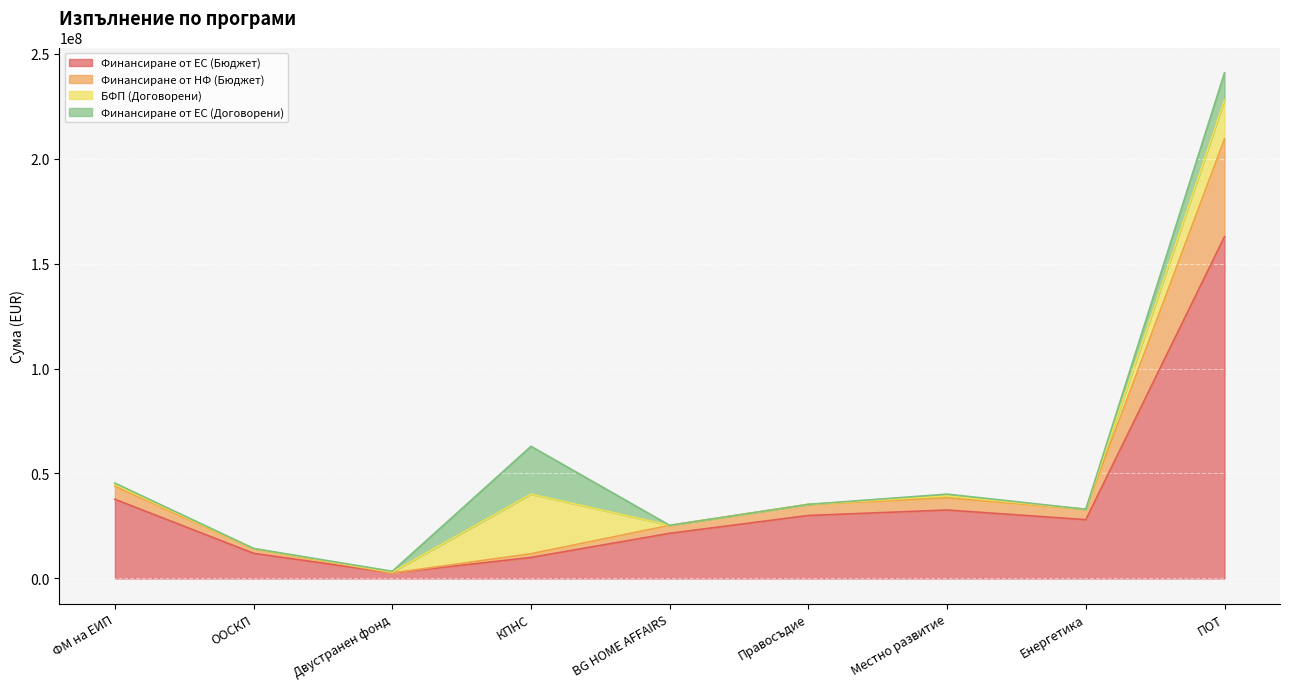

At which category does the chart reach its peak across all series?

ПОТ